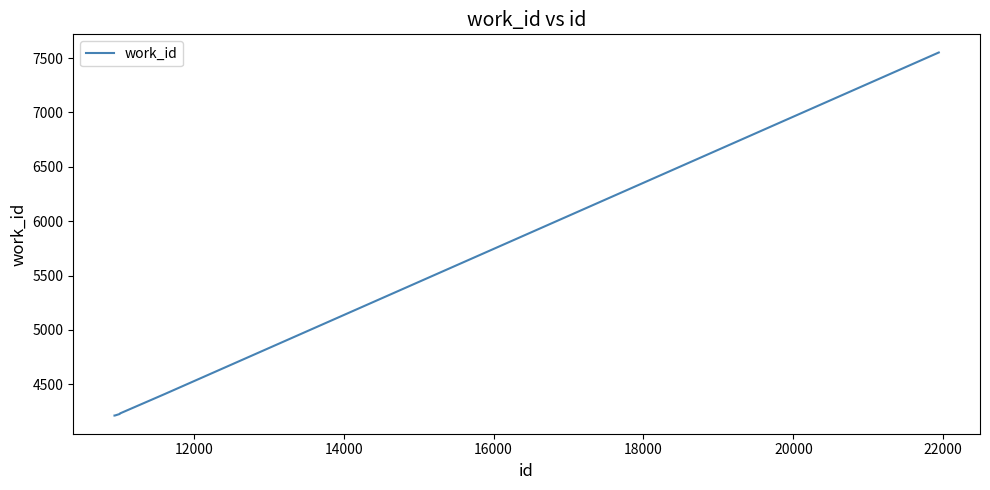

What is the smallest value displayed?

4212